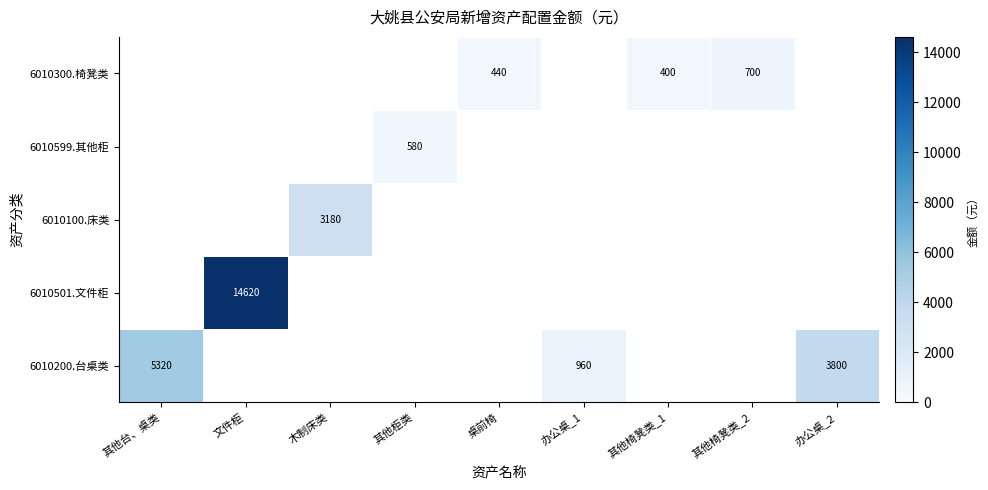

The 6010501.文件柜 series shows 7198 at 文件柜. True or false?

False